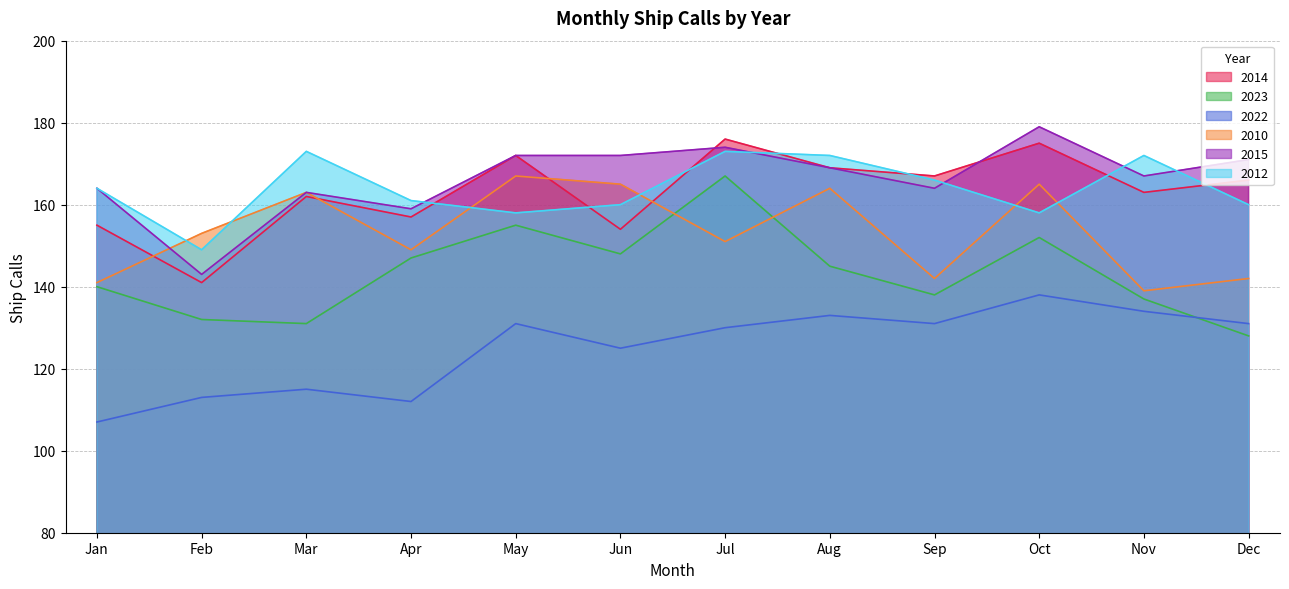

What is the value of the 2023 point at the 1st from the left?

140